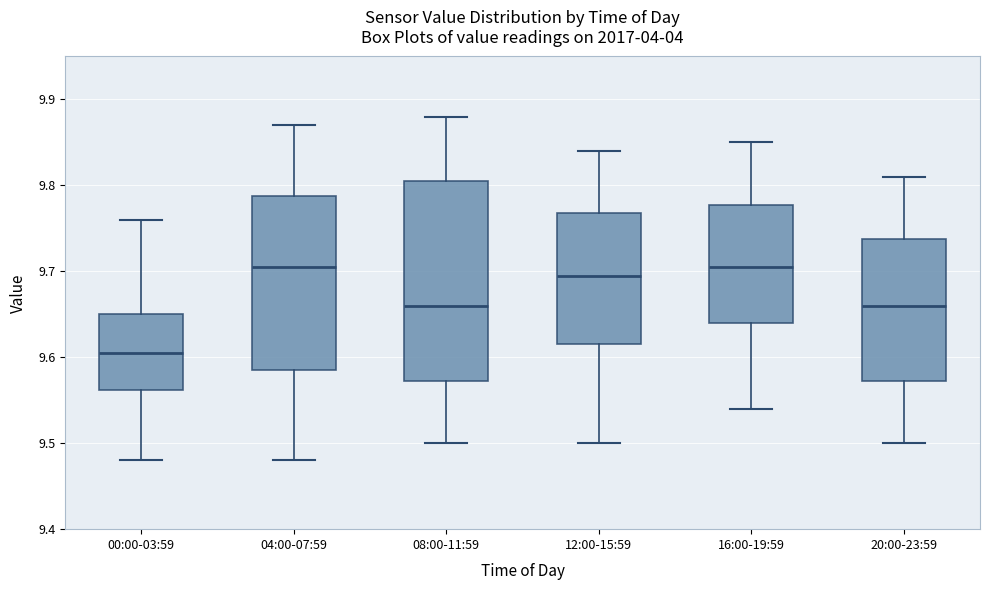

Which box is the tallest, from its lower edge to its upper edge?

08:00-11:59